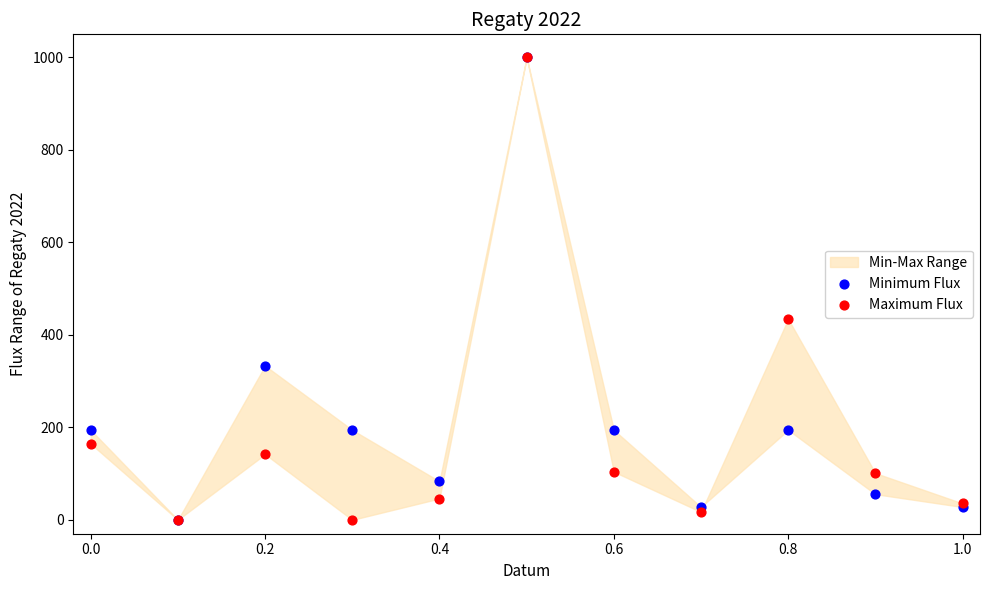

In the Minimum Flux series, what Y value is closest to 500?

333.3